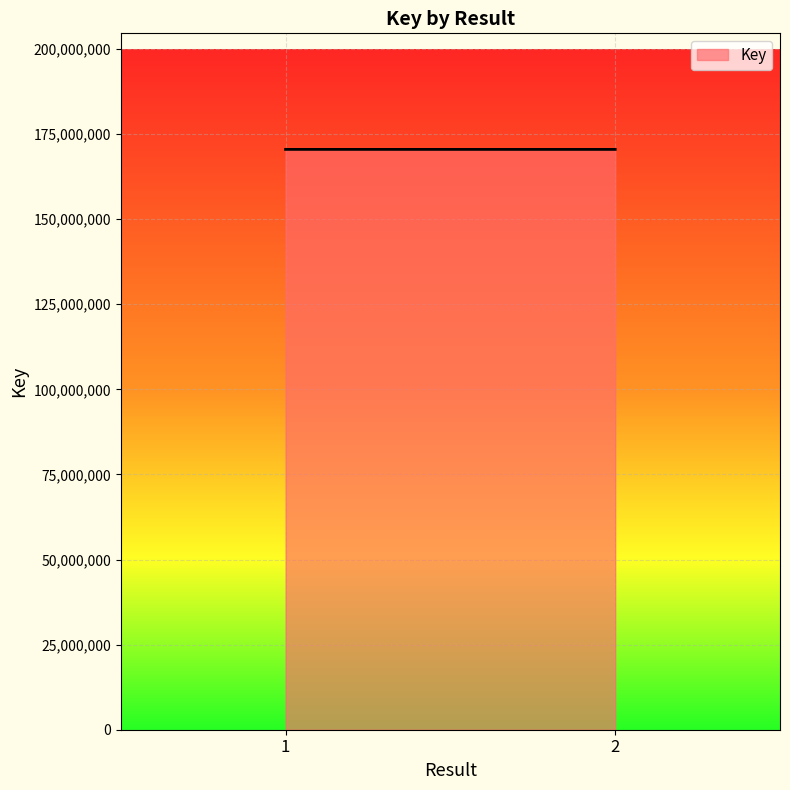

What is the value of the 2nd point from the left?

170481907